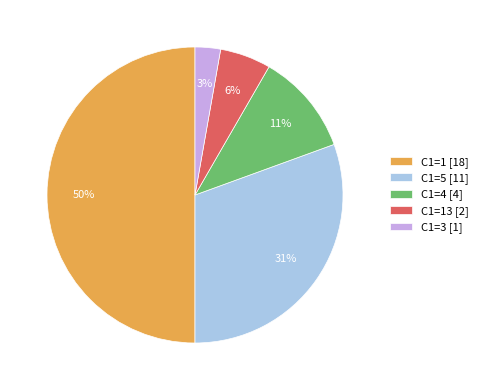

What percentage is the C1=1 [18] slice, to the nearest percent?

50%